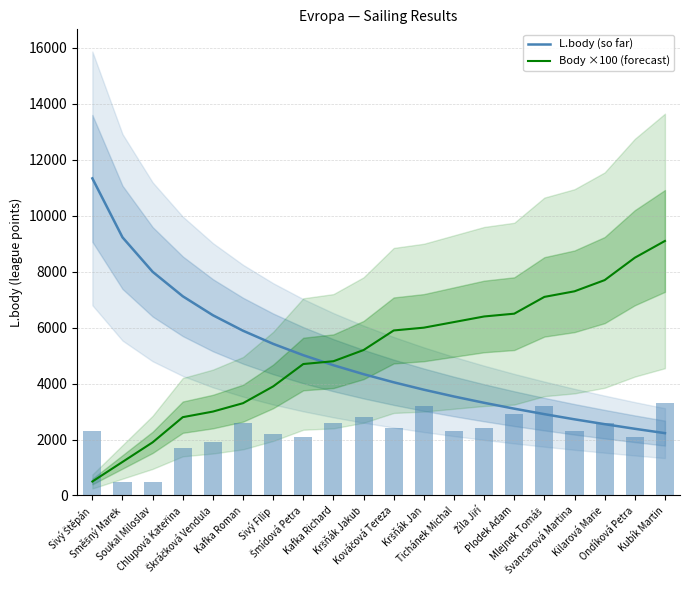

The value of L.body at Kršňák Jakub is 1005. True or false?

False